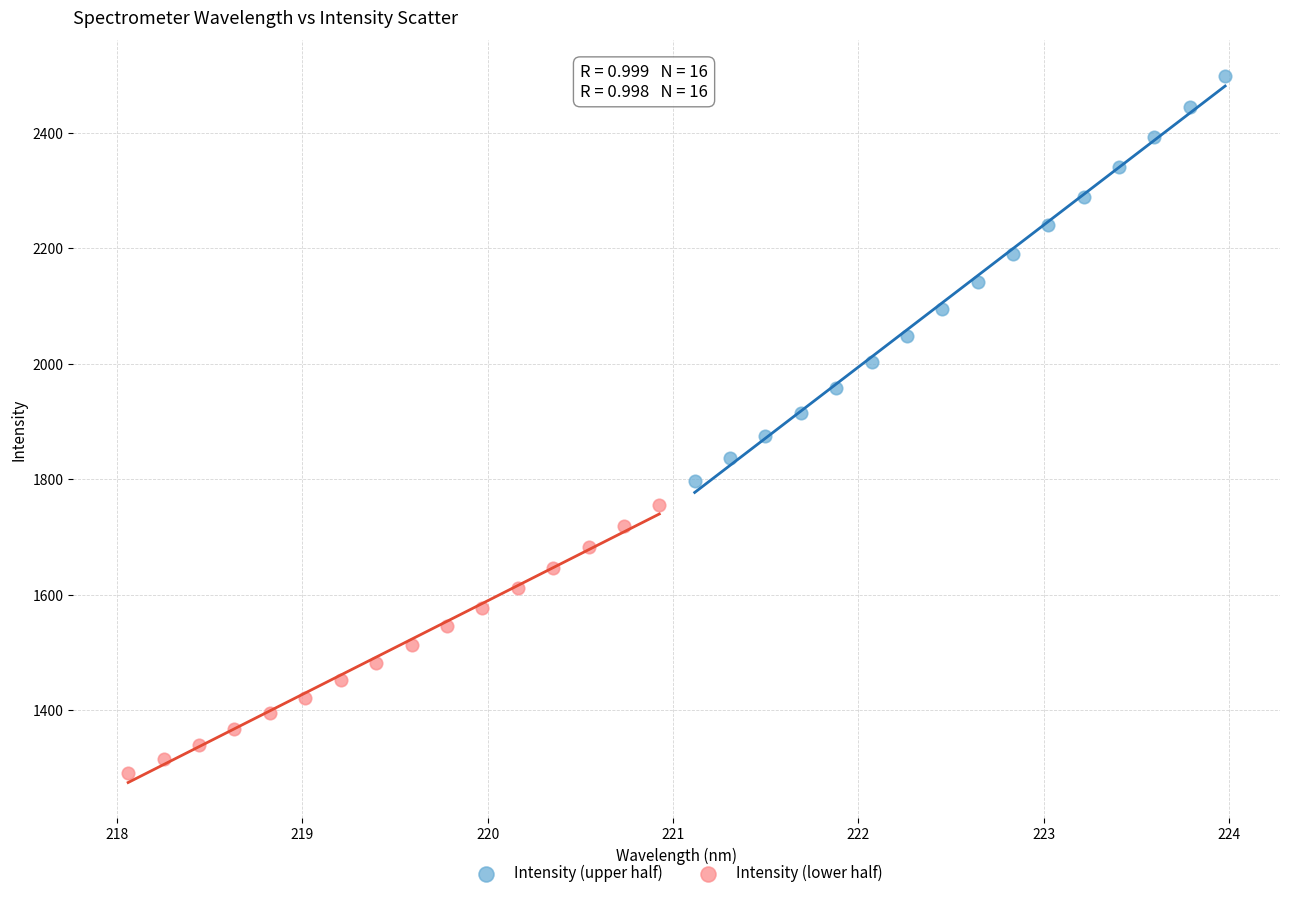

Which series has the widest spread of Y values?

Intensity (upper half)